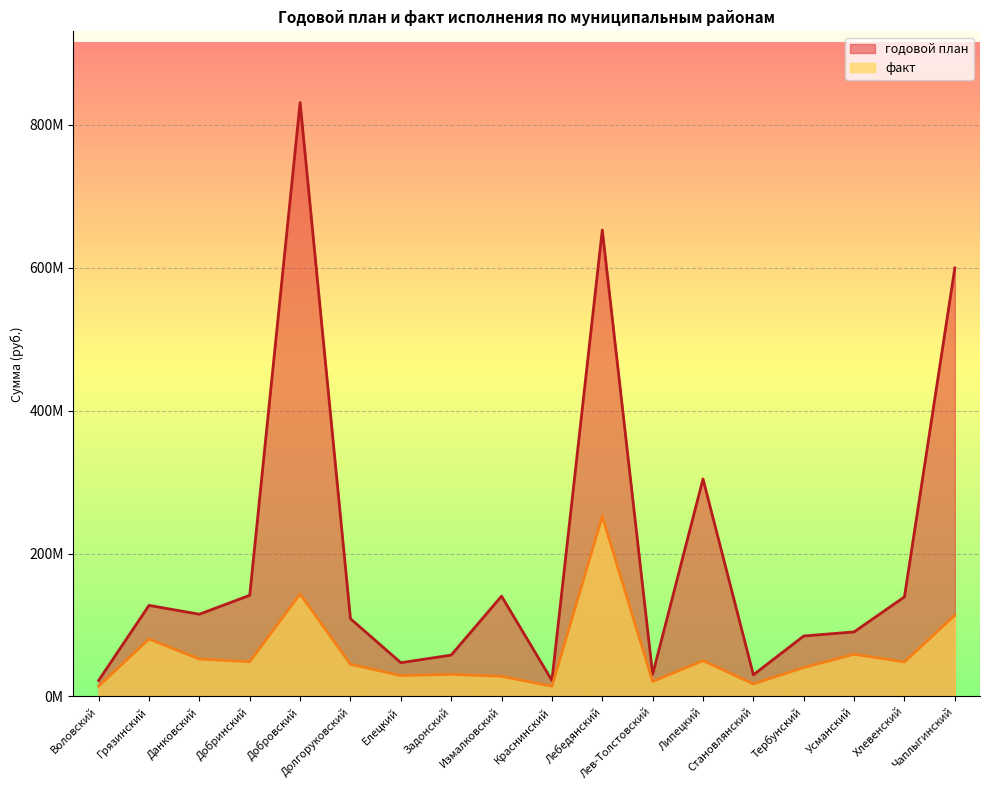

Reading left to right, what are all the values shown in this chart?

годовой план: Воловский=22435254.8	Грязинский=127513729.1	Данковский=115140320.4	Добринский=141629489.7	Добровский=831295157.5	Долгоруковский=108870412.2	Елецкий=47274261.2	Задонский=57907099.5	Измалковский=140452513.6	Краснинский=22412802.6	Лебедянский=652885893.2	Лев-Толстовский=30948519.0	Липецкий=304511563.7	Становлянский=30293419.6	Тербунский=84632579.8	Усманский=90403118.9	Хлевенский=139419560.9	Чаплыгинский=599794081.1
факт: Воловский=14466710.2	Грязинский=80371856.7	Данковский=52434004.5	Добринский=48628829.3	Добровский=143382573.6	Долгоруковский=45098927.6	Елецкий=29288312.1	Задонский=30961905.0	Измалковский=28188786.7	Краснинский=14362248.4	Лебедянский=252137833.4	Лев-Толстовский=20981395.0	Липецкий=50098878.2	Становлянский=17637687.3	Тербунский=40395828.1	Усманский=59124113.0	Хлевенский=48335398.6	Чаплыгинский=113582053.2